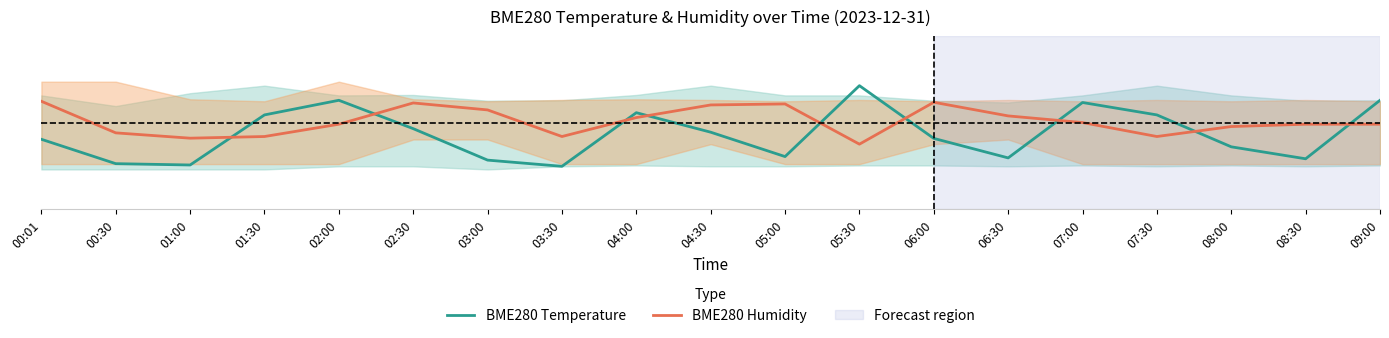

The BME280 Humidity series shows 0.5 at 01:00. True or false?

False